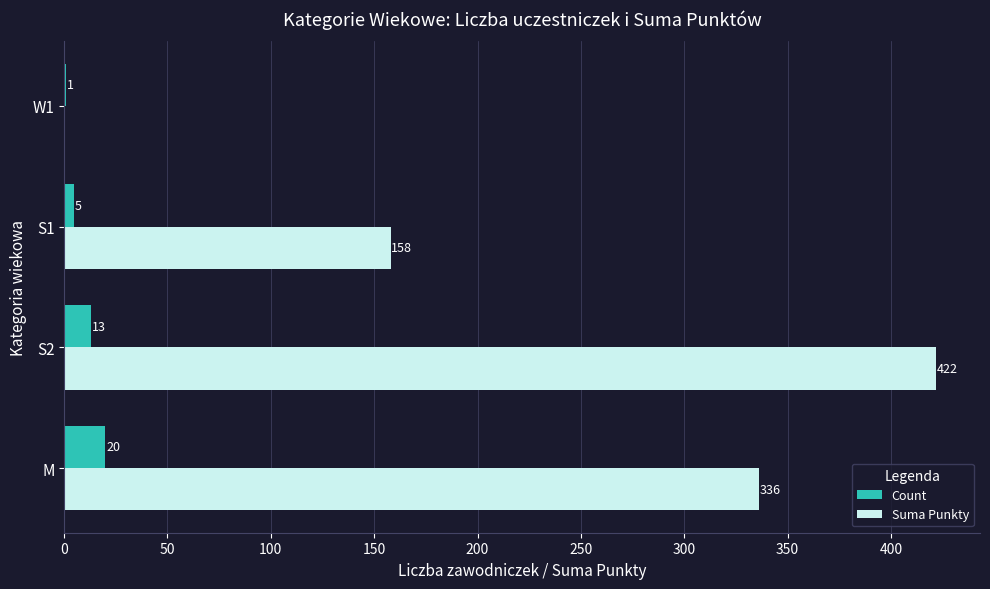

Which series changed the most between M and S2?

Suma Punkty